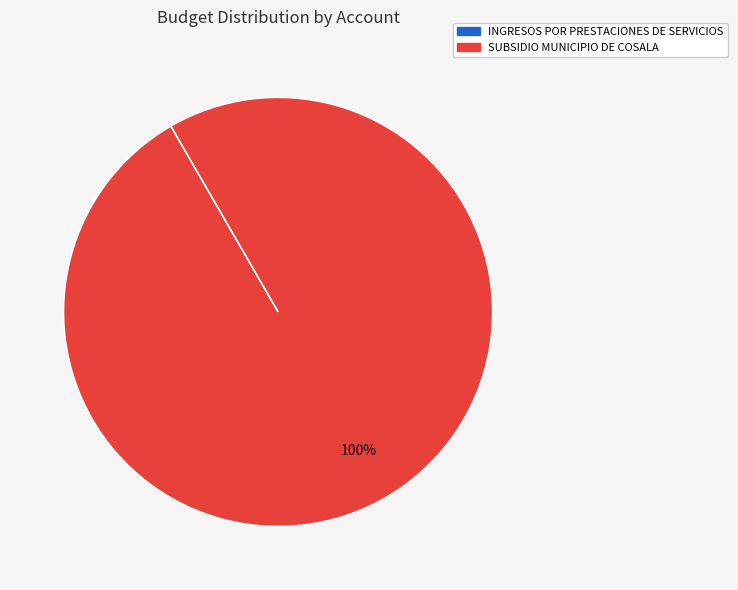

Which slice represents more than half of the pie?

SUBSIDIO MUNICIPIO DE COSALA